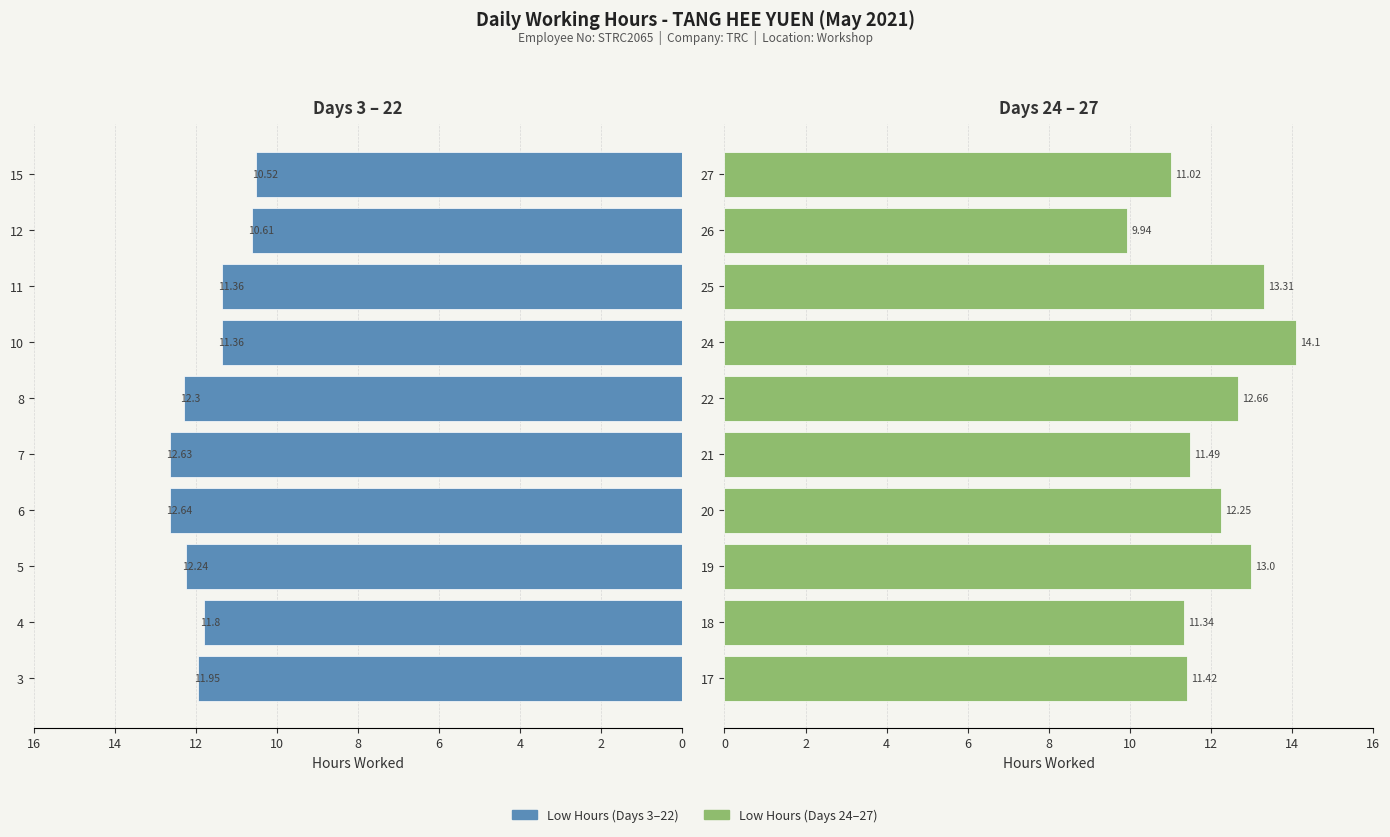

Which series has the widest spread of values?

Low Hours (Days 24–27+)